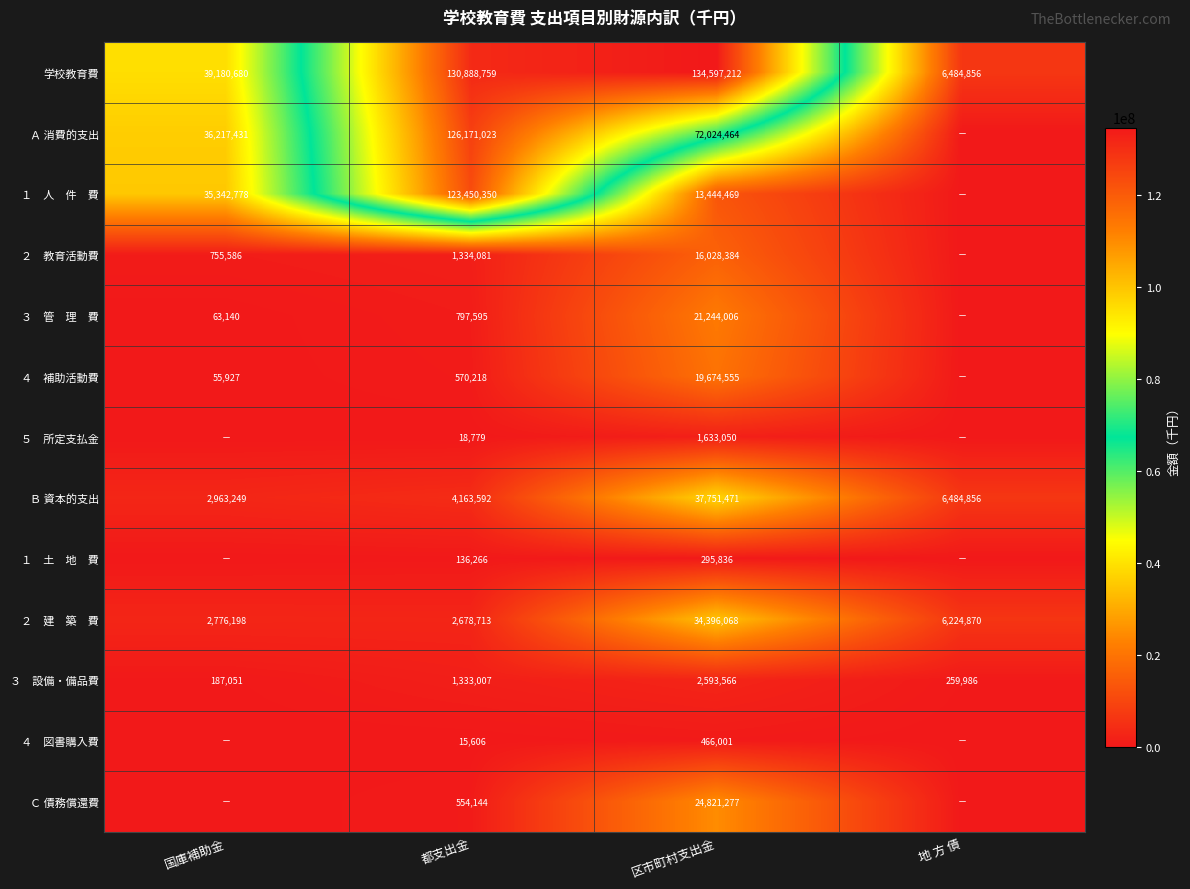

True or false: Ａ 消費的支出 has a value of 72024464 at 区市町村支出金.

True